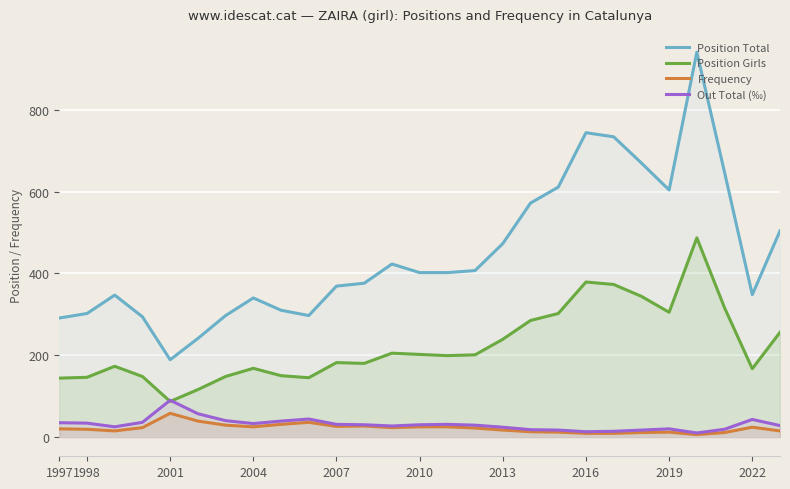

How many interior local peaks does the Frequency series have?

5